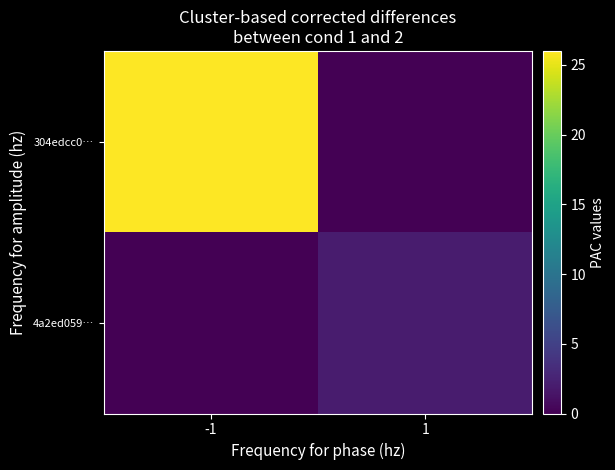

At which category is the sum across all series the highest?

-1